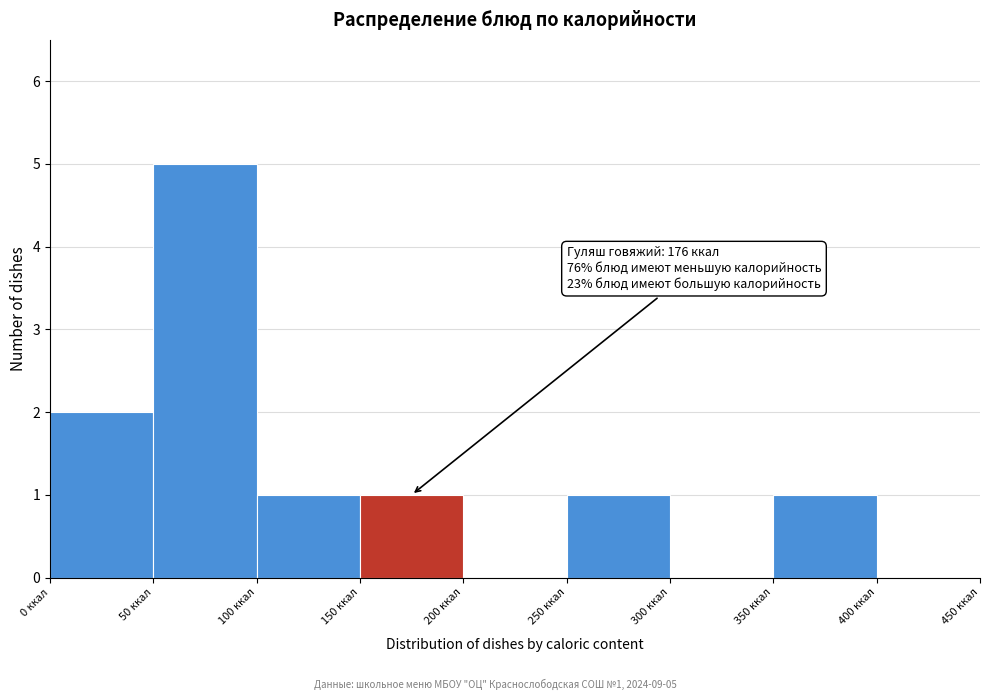

Over which range of the x-axis is the bar tallest?

50 to 100